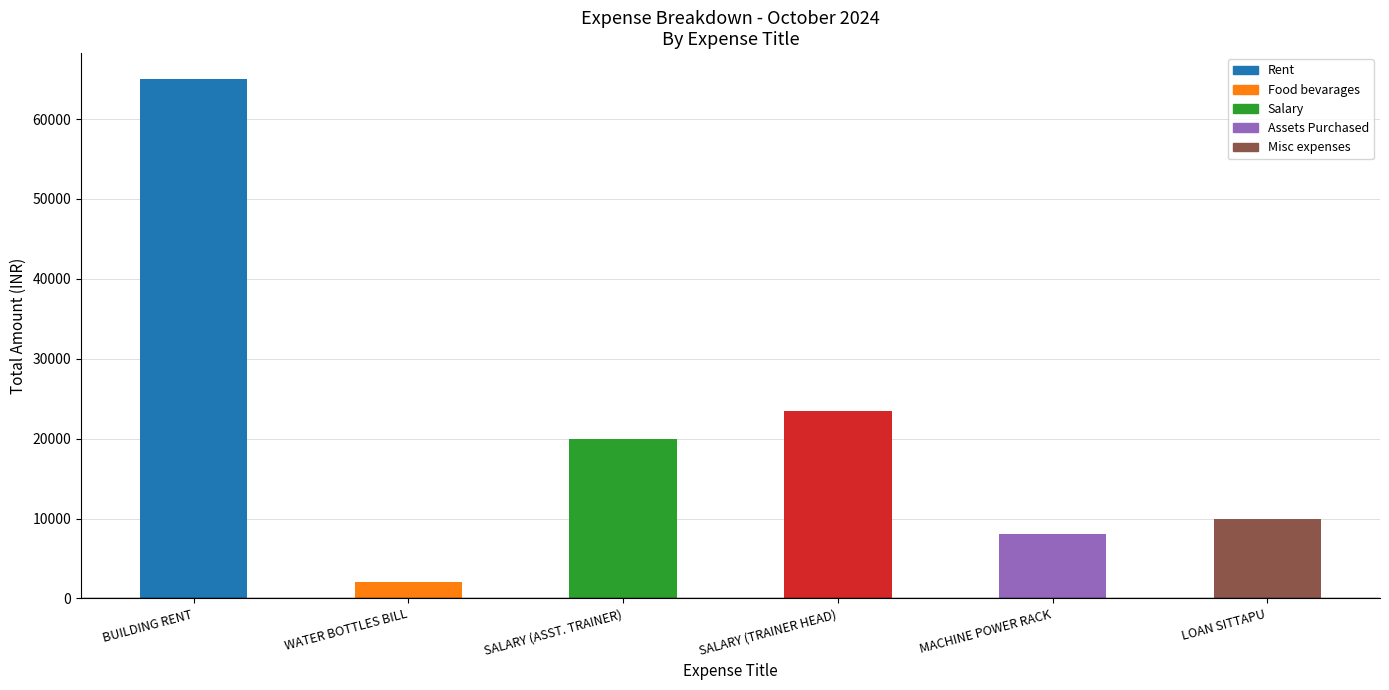

What is the greatest value displayed?

65000